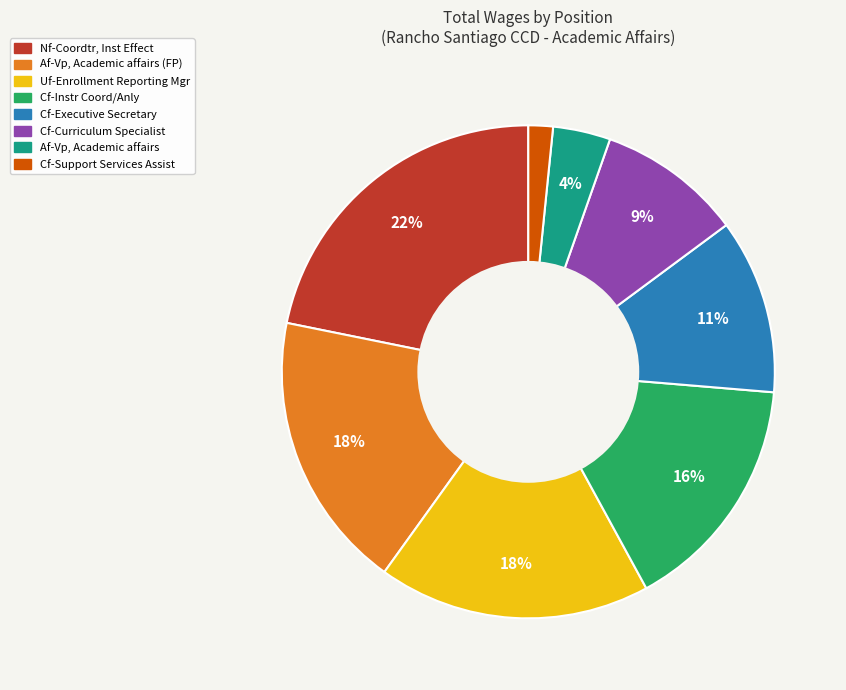

Is there any slice that represents more than half of the pie?

No